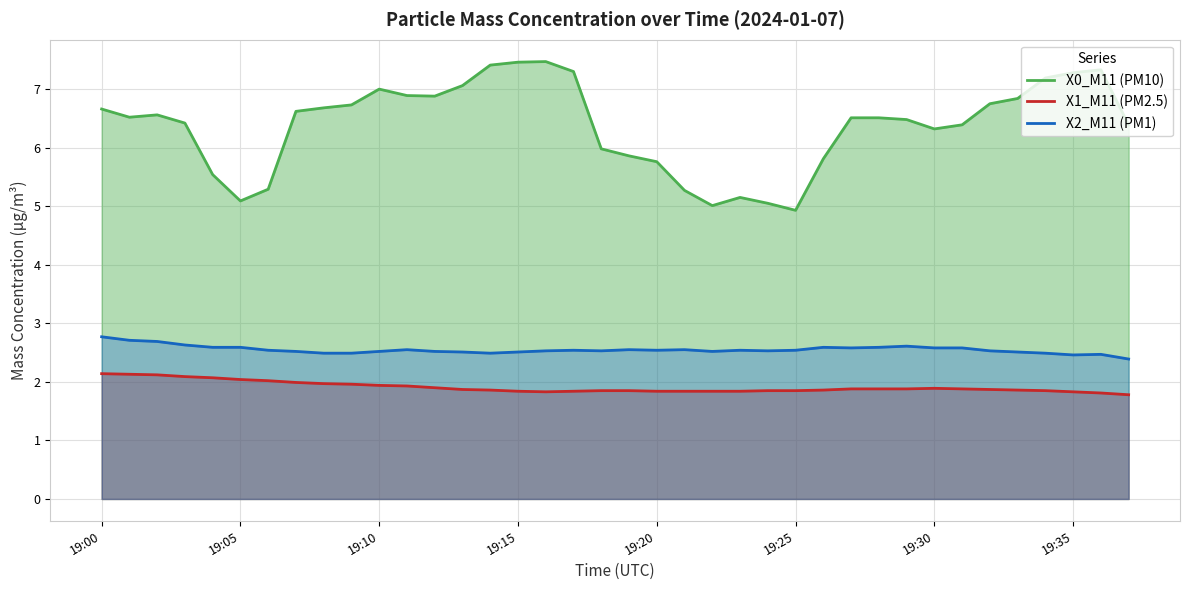

What is the minimum value shown in the chart?

1.8